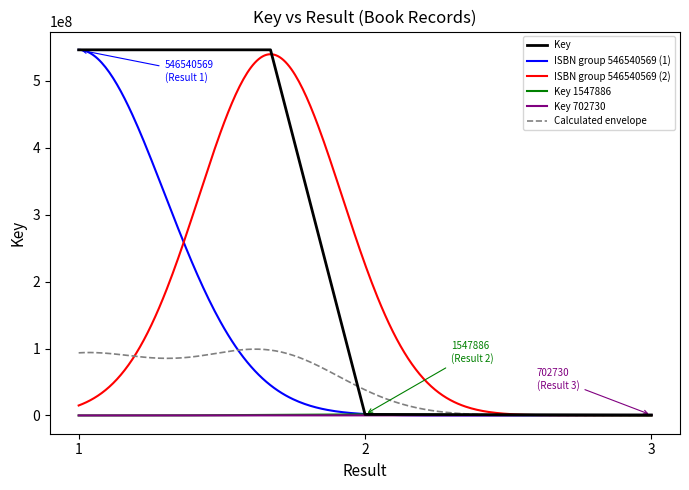

What is the value of the 5th point from the left?

702730